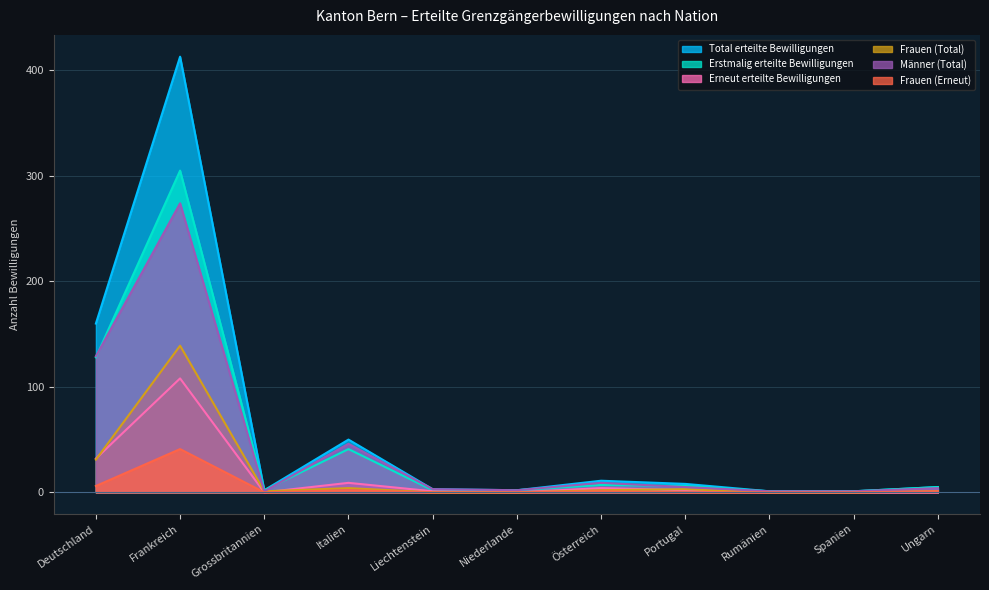

What is the label of the 3rd point from the right?

Rumänien